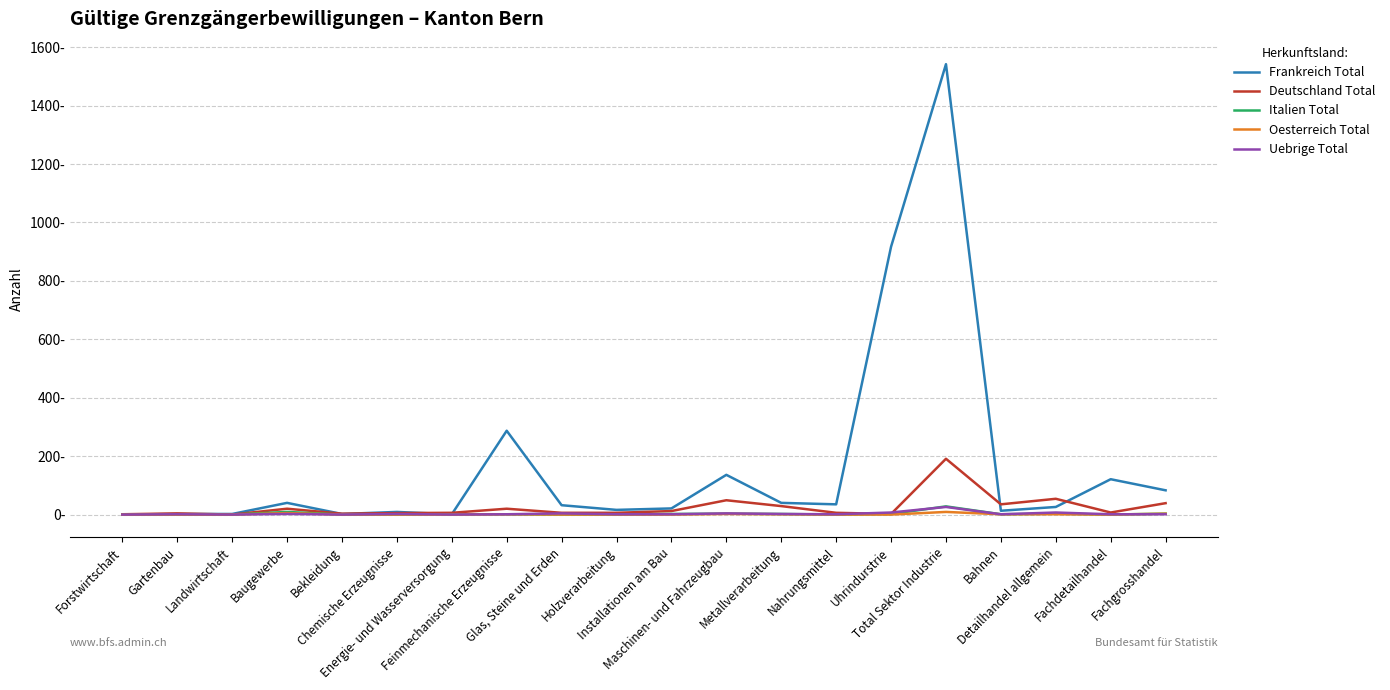

What is the value of the Oesterreich Total point at the 18th from the left?

1